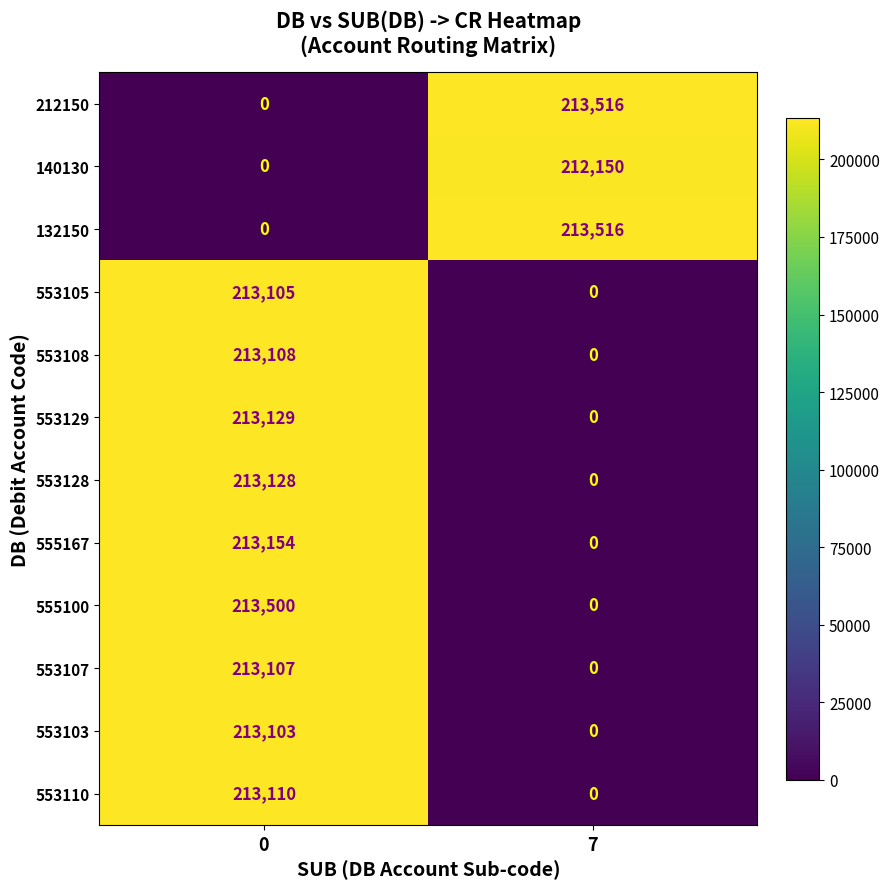

List the labels in order of 553128 value, smallest first.

7, 0